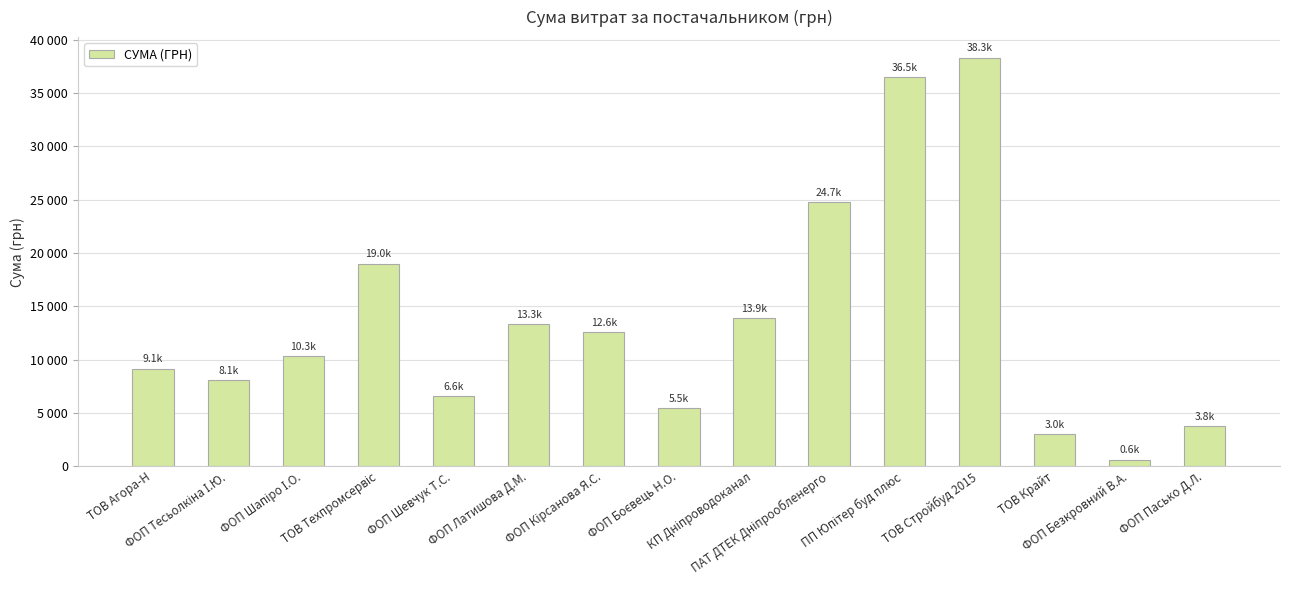

How many bars are there in total?

15